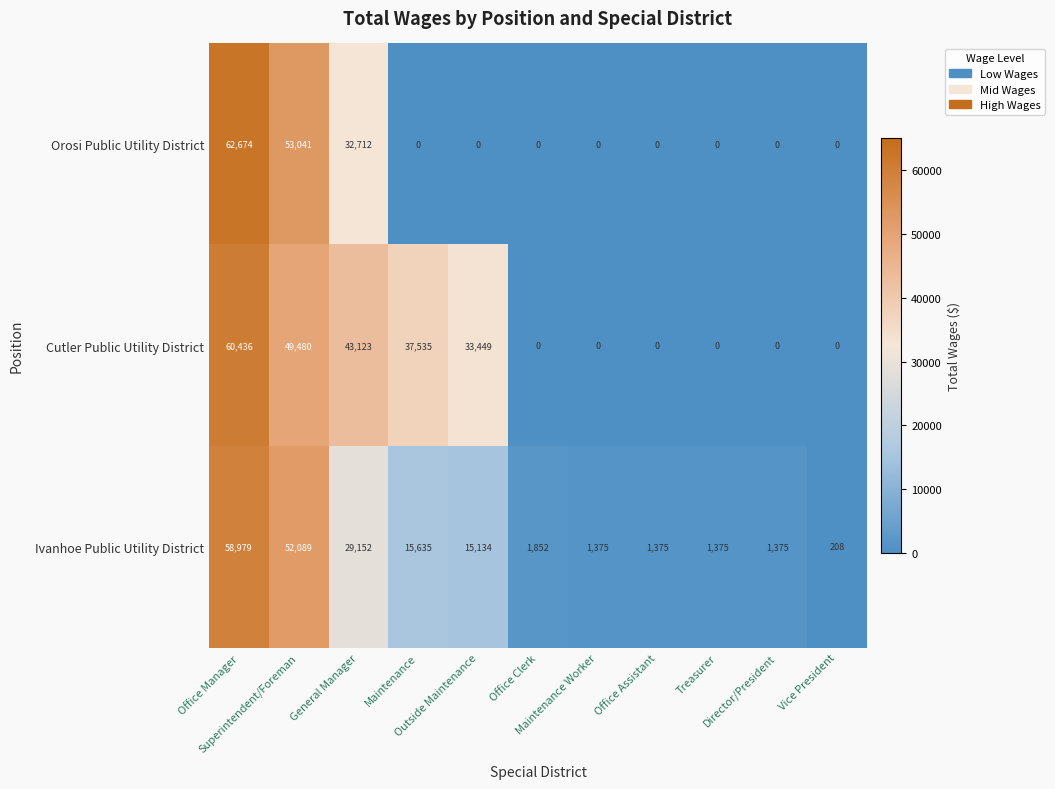

Which series has the largest range (max minus min)?

Orosi Public Utility District